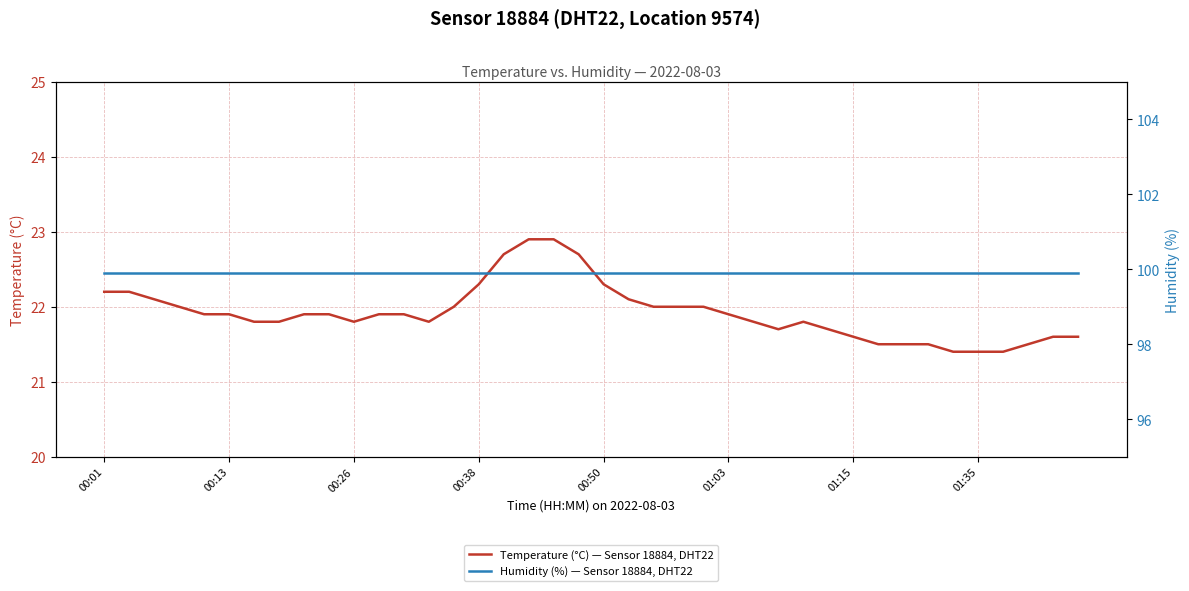

The Temperature (°C) — Sensor 18884, DHT22 series shows 32.8 at 00:50. True or false?

False